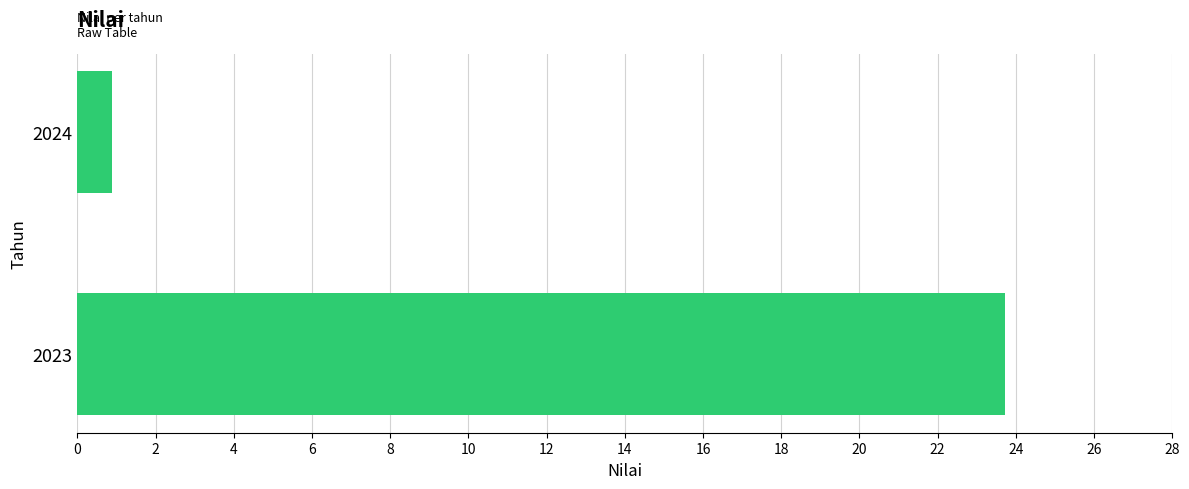

Count the number of categories in the chart.

2